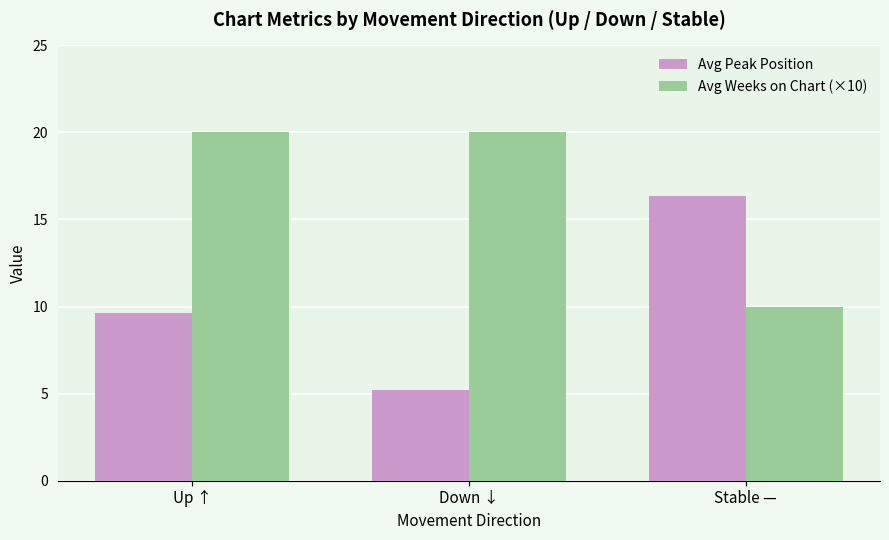

Rank the series by their maximum value, from highest to lowest.

Avg Weeks on Chart (×10), Avg Peak Position